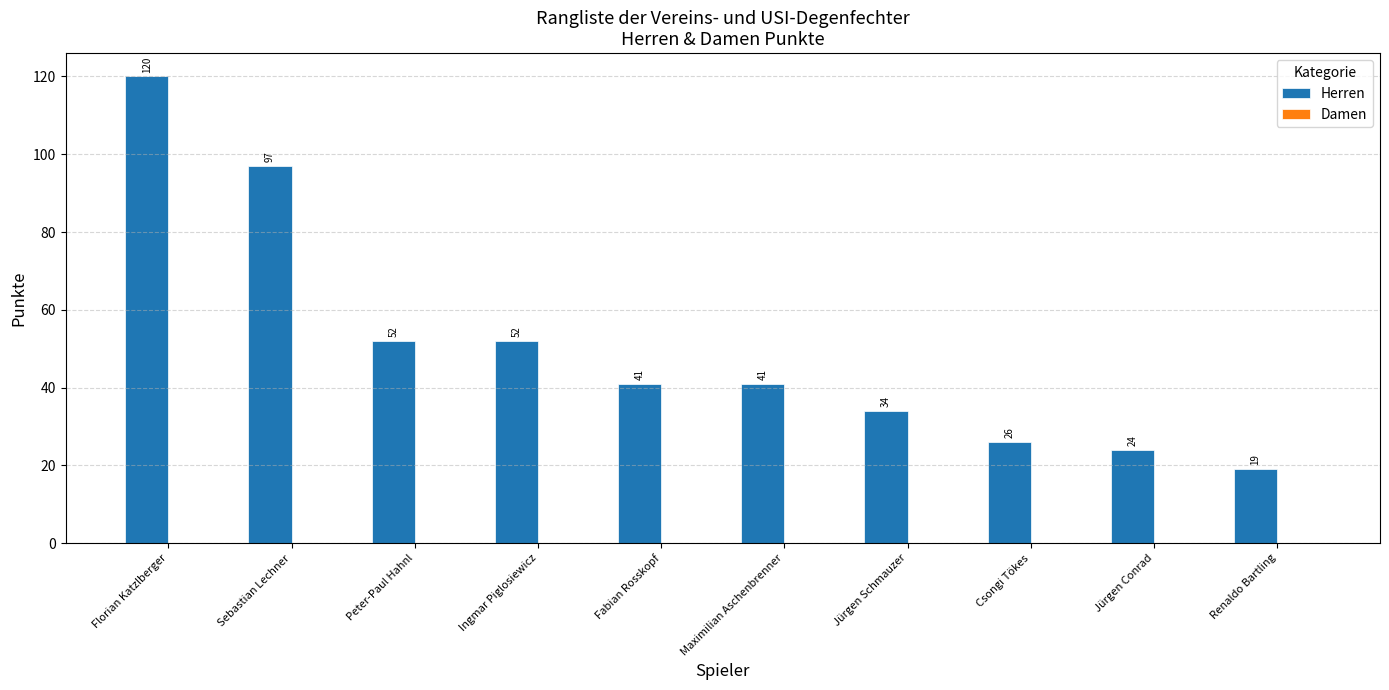

Reading left to right, extract all data points from this chart.

Florian Katzlberger=120	Sebastian Lechner=97	Peter-Paul Hahnl=52	Ingmar Piglosiewicz=52	Fabian Rosskopf=41	Maximilian Aschenbrenner=41	Jürgen Schmauzer=34	Csongi Tökes=26	Jürgen Conrad=24	Renaldo Bartling=19